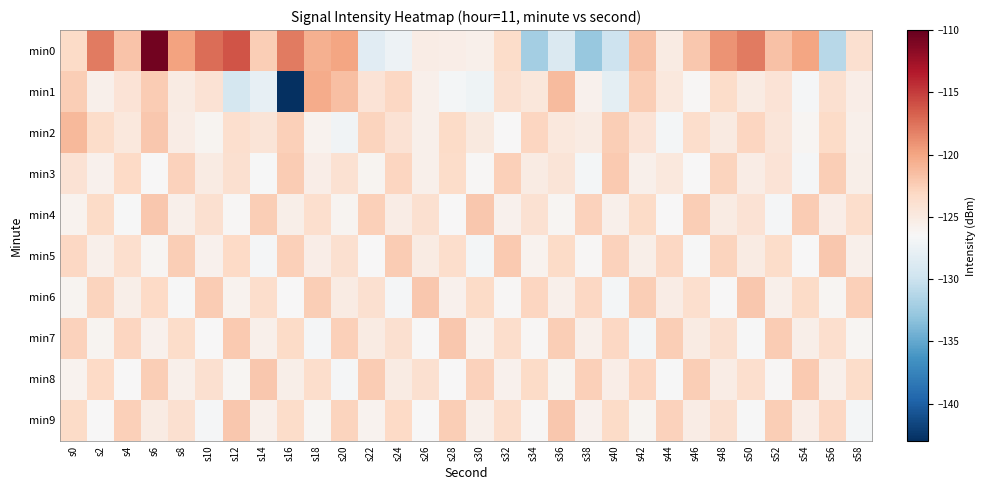

At which category is the sum across all series the highest?

s6